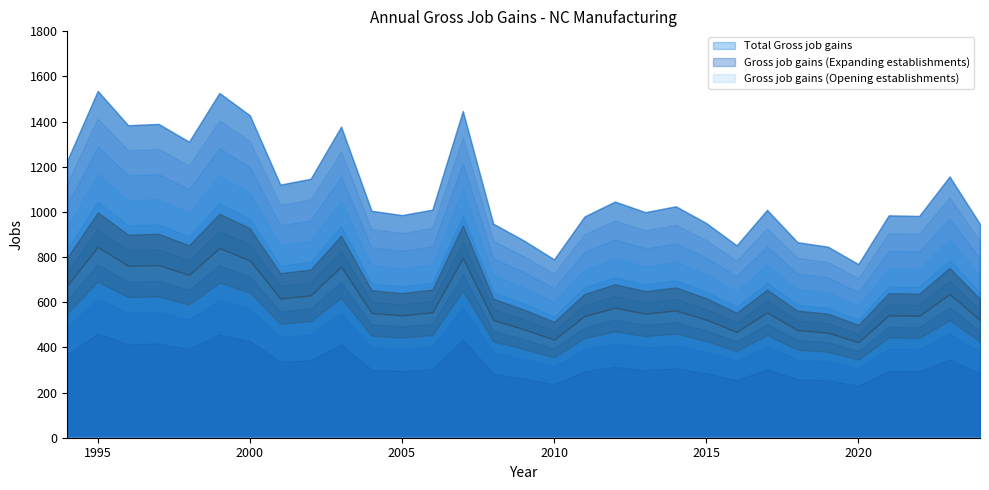

At which label does Total Gross job gains first exceed 1009?

1994